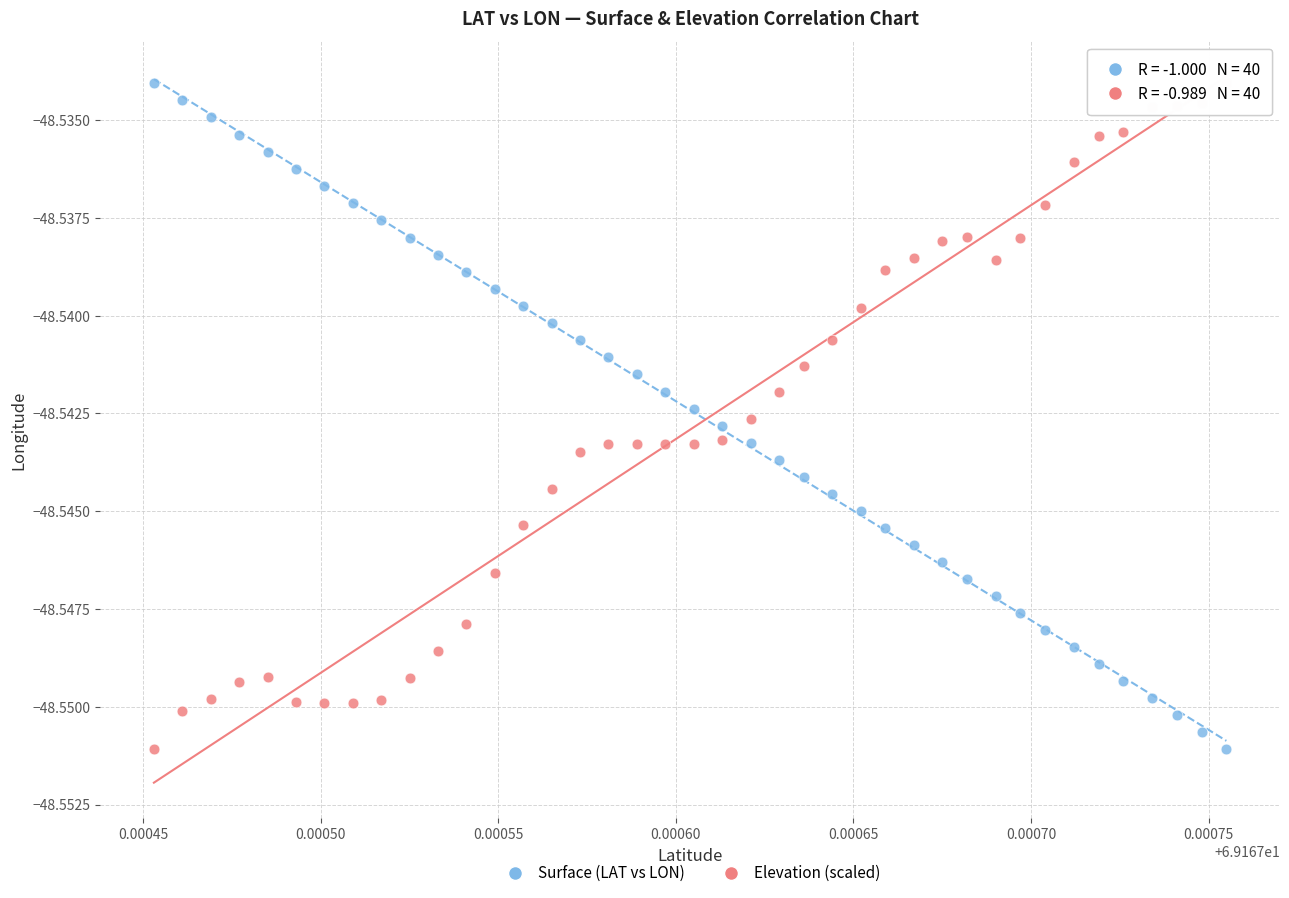

What are all the series names shown in the legend?

Surface (LAT vs LON), Elevation (scaled)